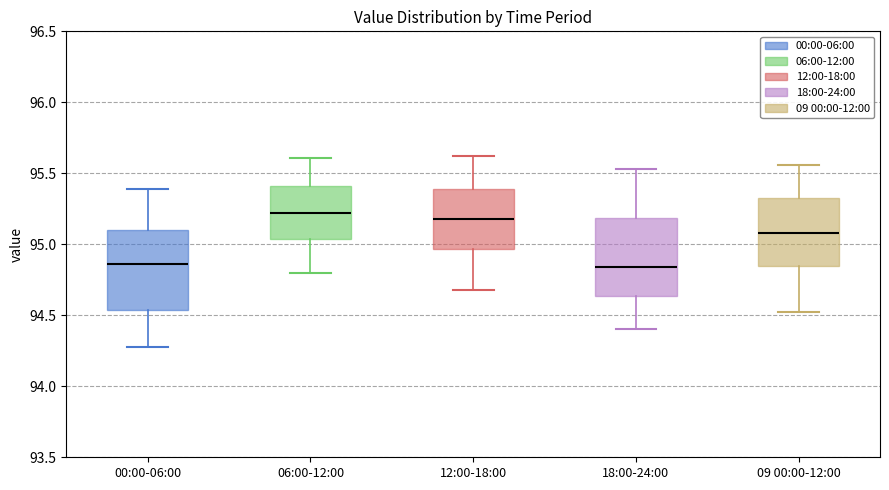

Where does the upper whisker of the box for 12:00-18:00 end on the y-axis? The values are not printed on the chart, so give them approximately, as read against the axis.

95.60